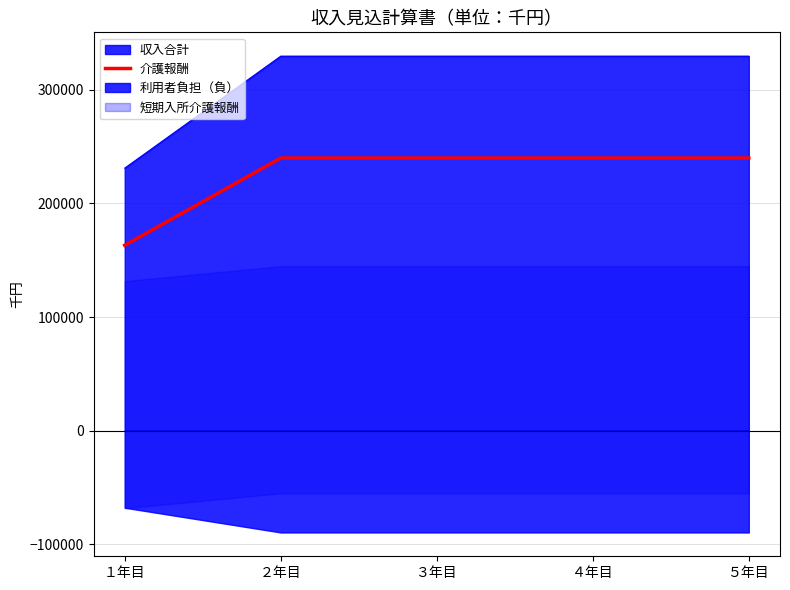

Where is the data nearest to the value 201580?

１年目